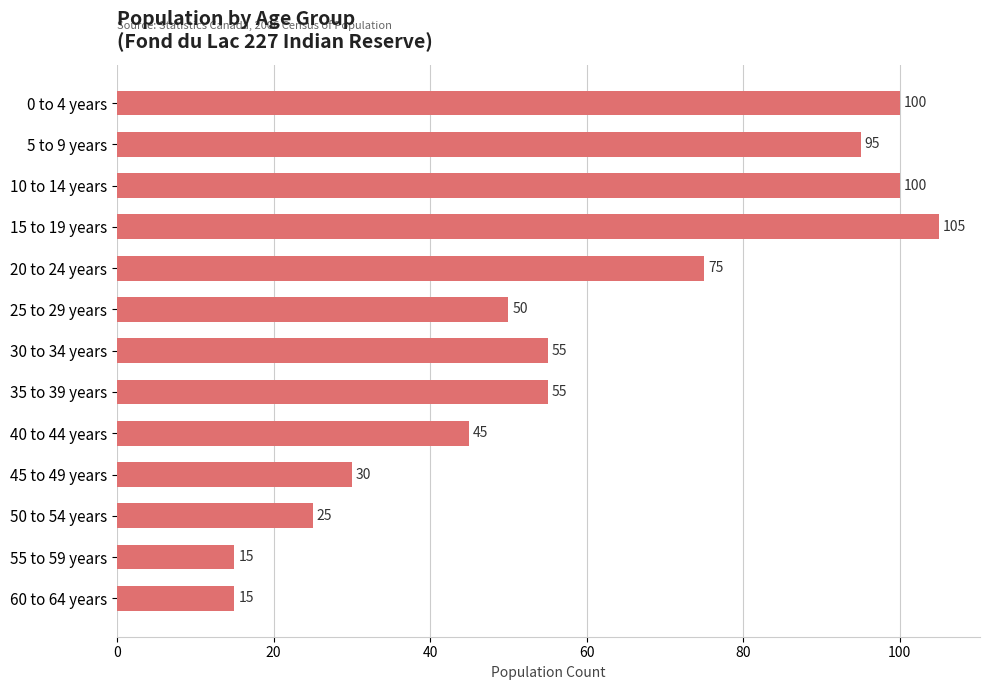

The chart shows a value of 6 at 55 to 59 years. True or false?

False